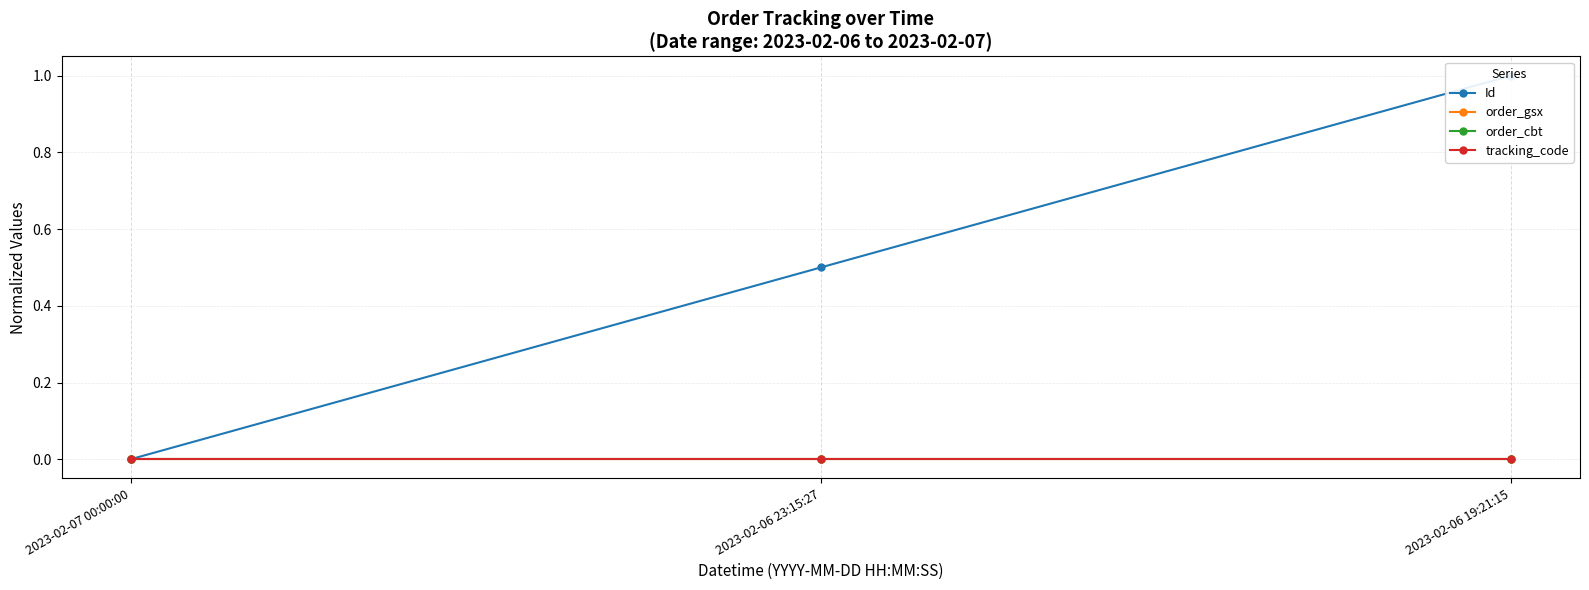

Which series changed the most between 2023-02-07 00:00:00 and 2023-02-06 19:21:15?

Id